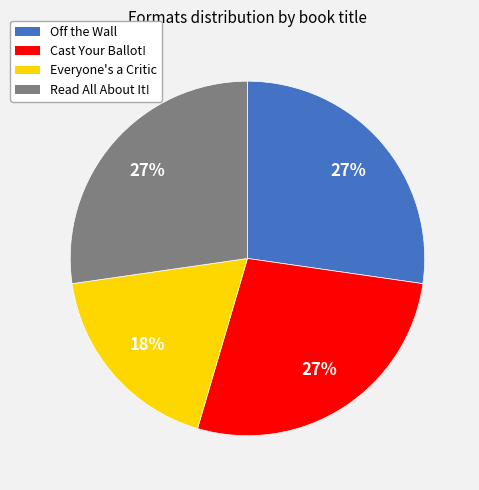

Is there a majority slice in this chart?

No